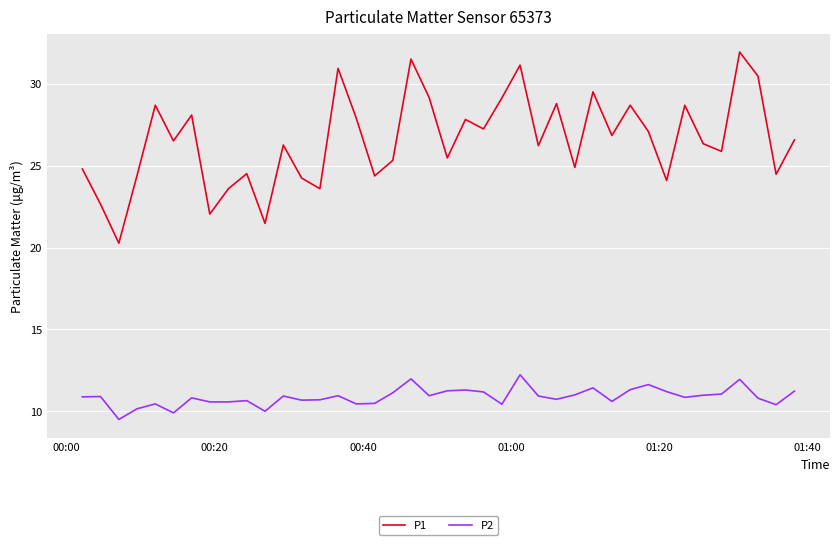

What is the difference between the maximum and minimum values in the P1 series?

11.7